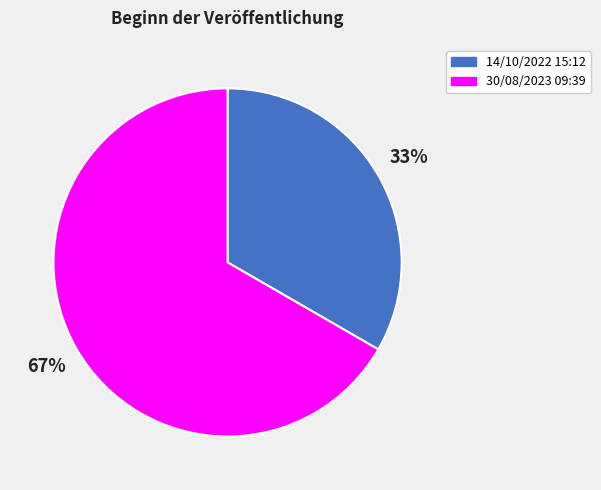

Is the sum of 14/10/2022 15:12 and 30/08/2023 09:39 greater than half?

Yes